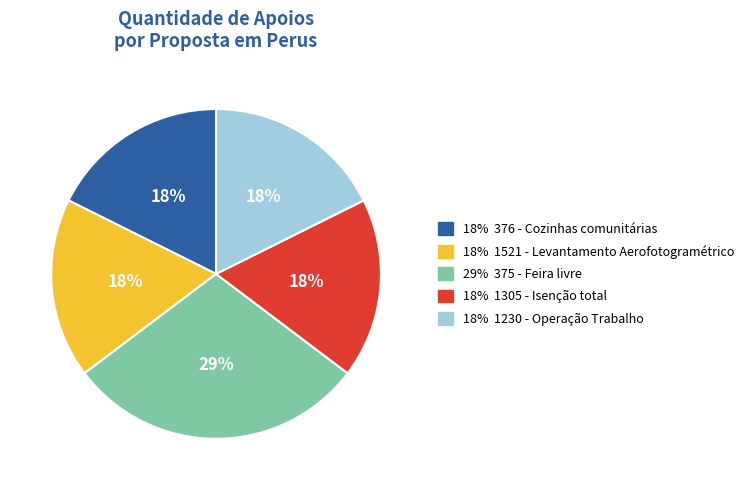

Is there a majority slice in this chart?

No